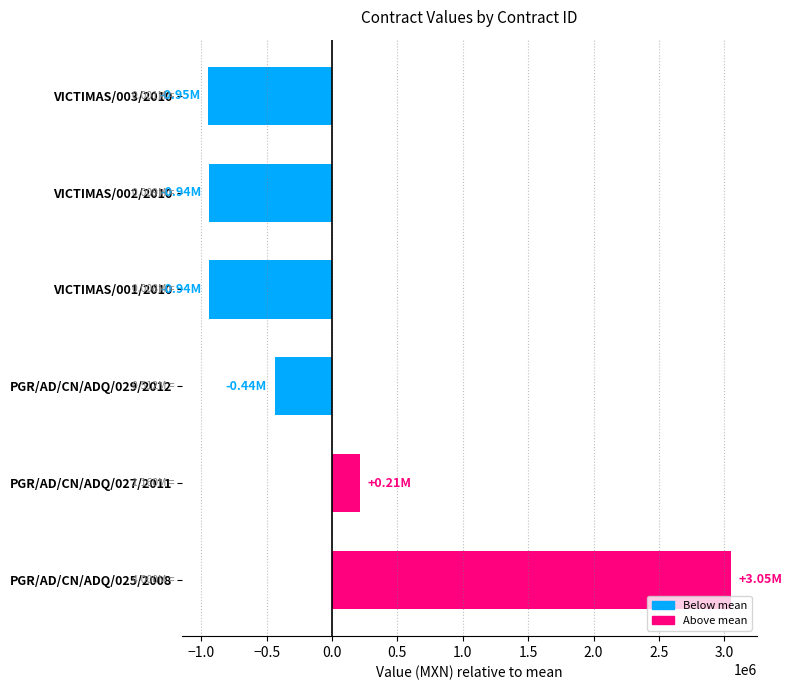

What is the sum of the values at VICTIMAS/003/2010 and VICTIMAS/002/2010?

-1886263.6